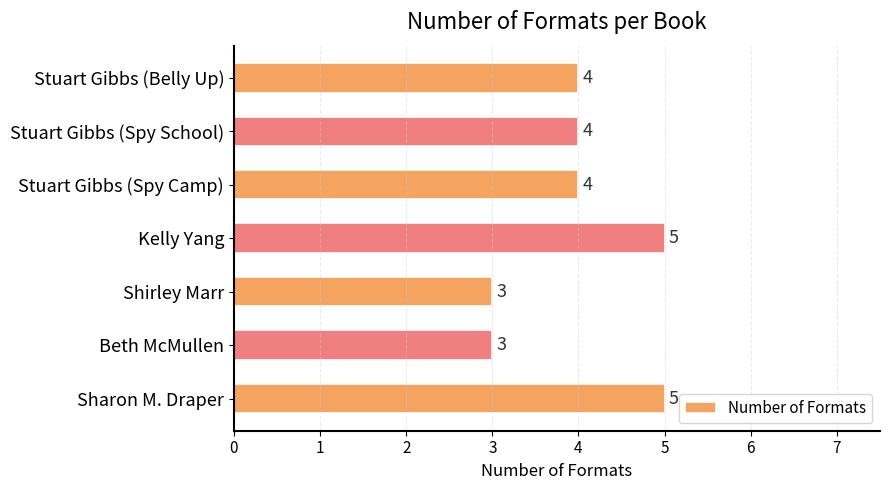

Approximately how many times larger is the value at Sharon M. Draper compared to Kelly Yang?

1.0